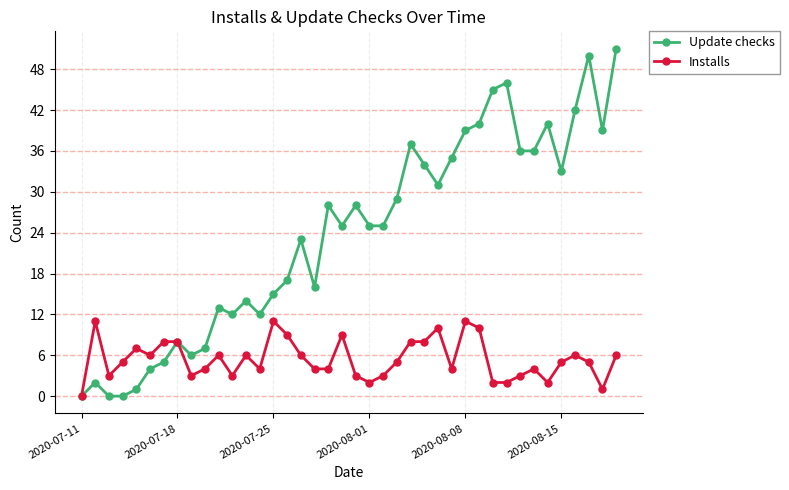

What is the difference between the maximum and second lowest values in the Installs series?

10